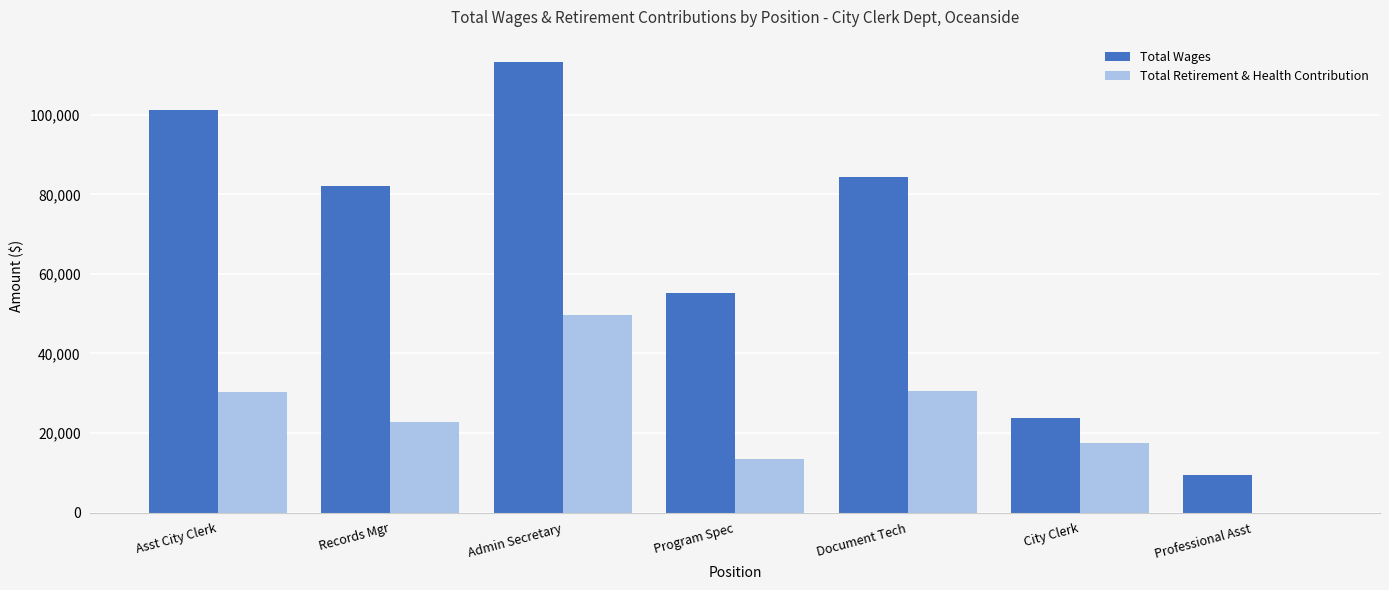

What is the total value across all series at Asst City Clerk?

131526